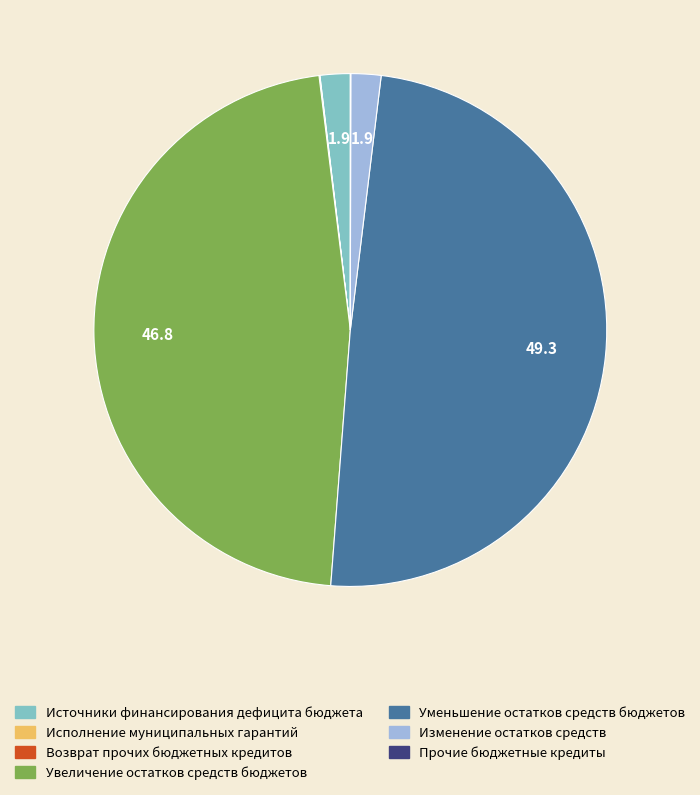

Approximately how many times larger is the value at Изменение остатков средств compared to Источники финансирования дефицита бюджета?

1.0